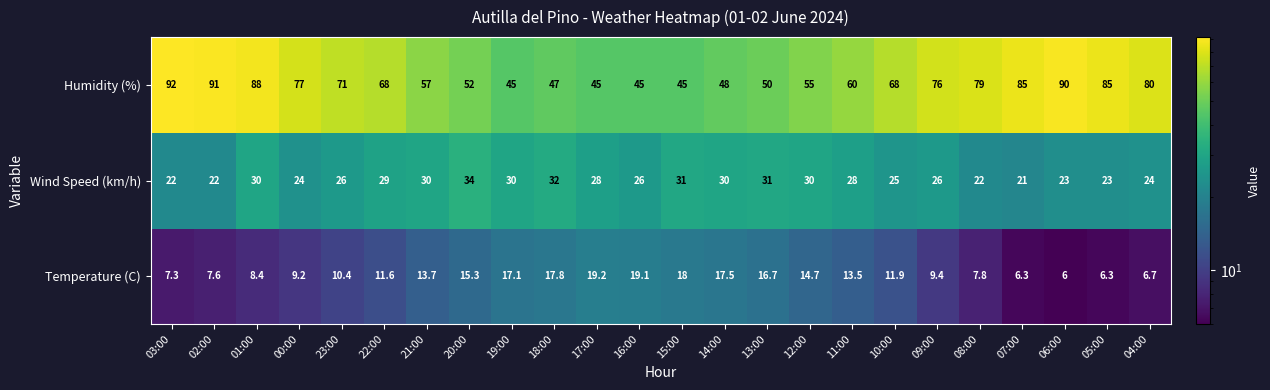

What is the total value across all series at 10:00?

104.9